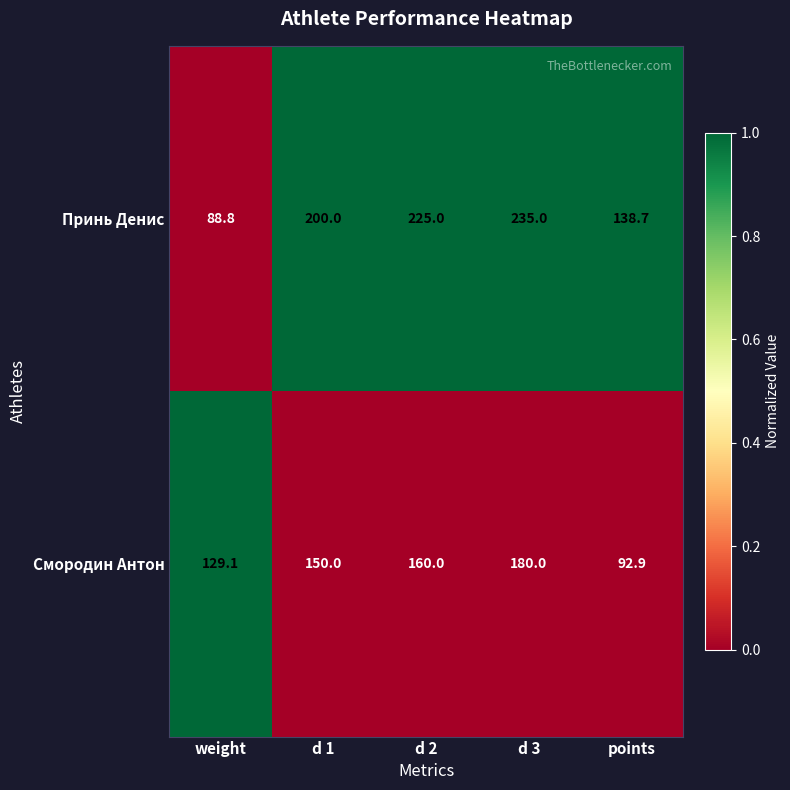

What is the average value of the Принь Денис series?

177.5